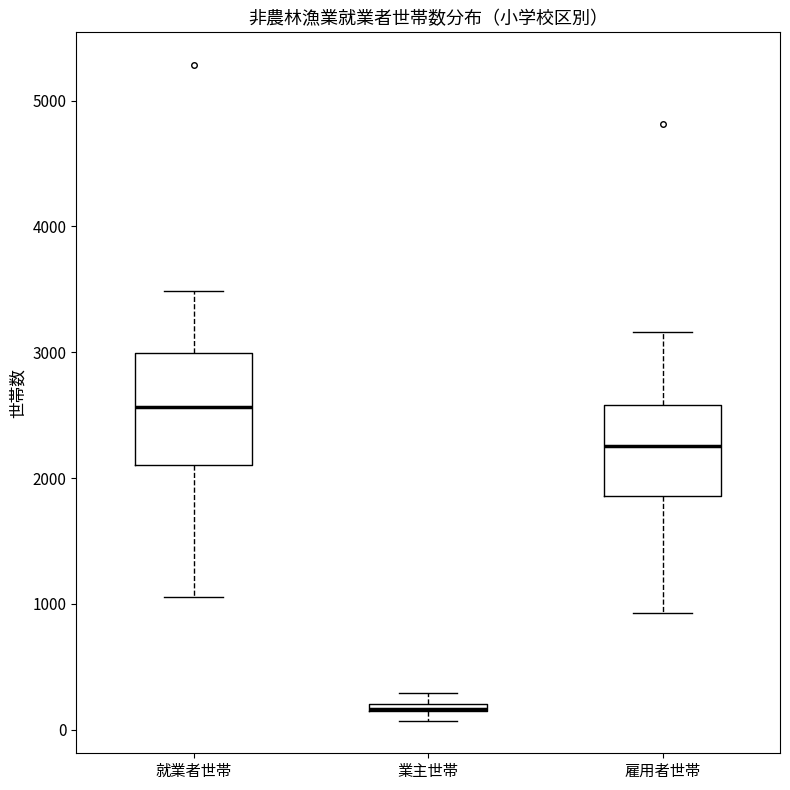

Which box is the tallest, from its lower edge to its upper edge?

就業者世帯